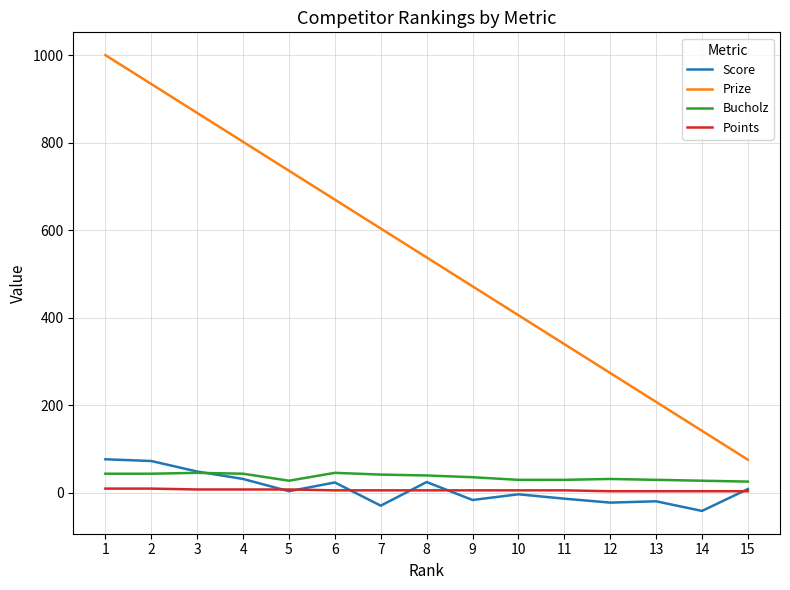

Is the value of Bucholz at 14 greater than the value of Score at 10?

Yes